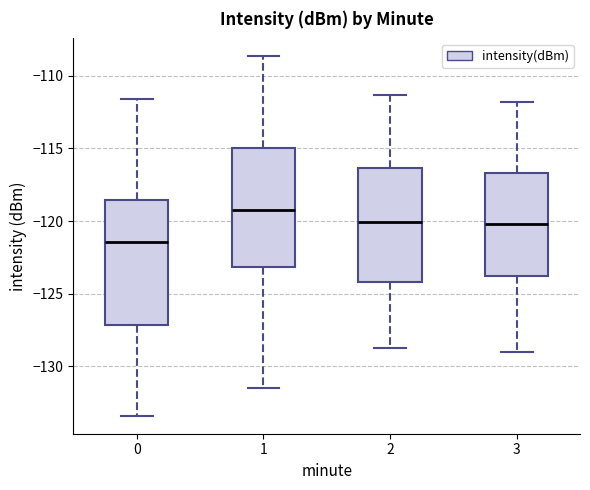

Which box has the highest median line?

1